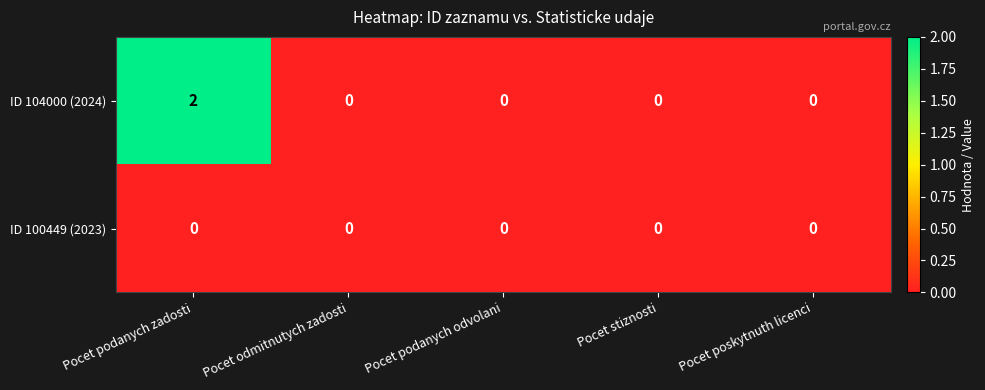

Rank the series by their average value, from highest to lowest.

ID 104000 (2024), ID 100449 (2023)